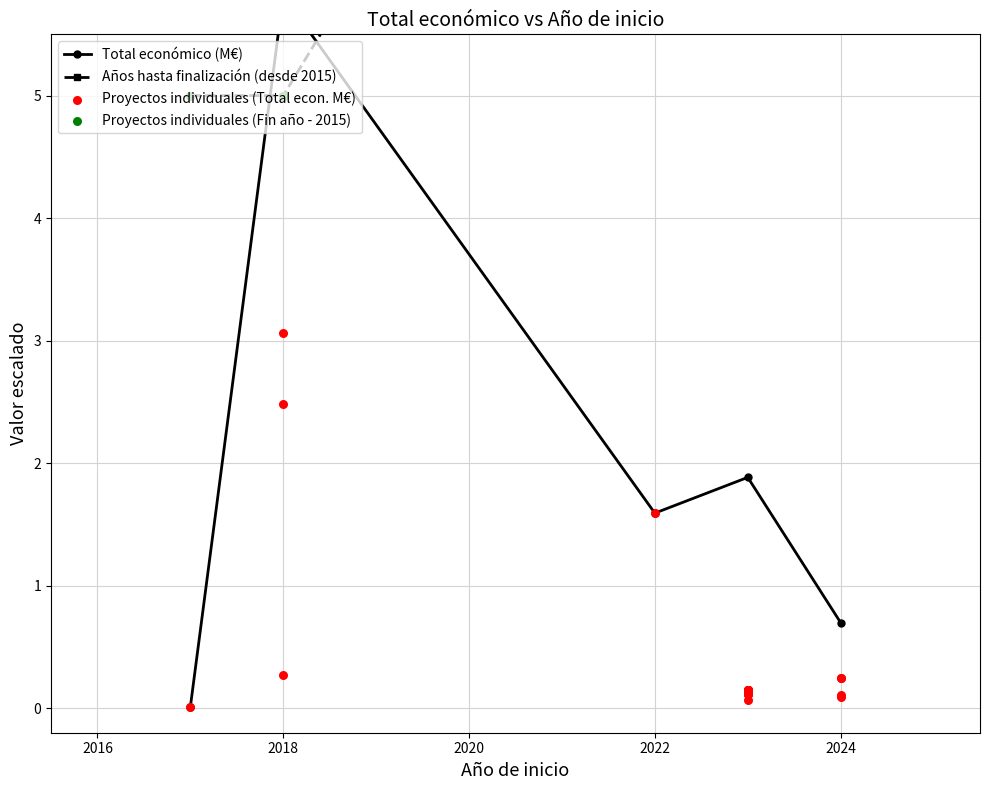

Is the value of Año de finalizacion at 2024 greater than the value of Total economico at 2023?

Yes